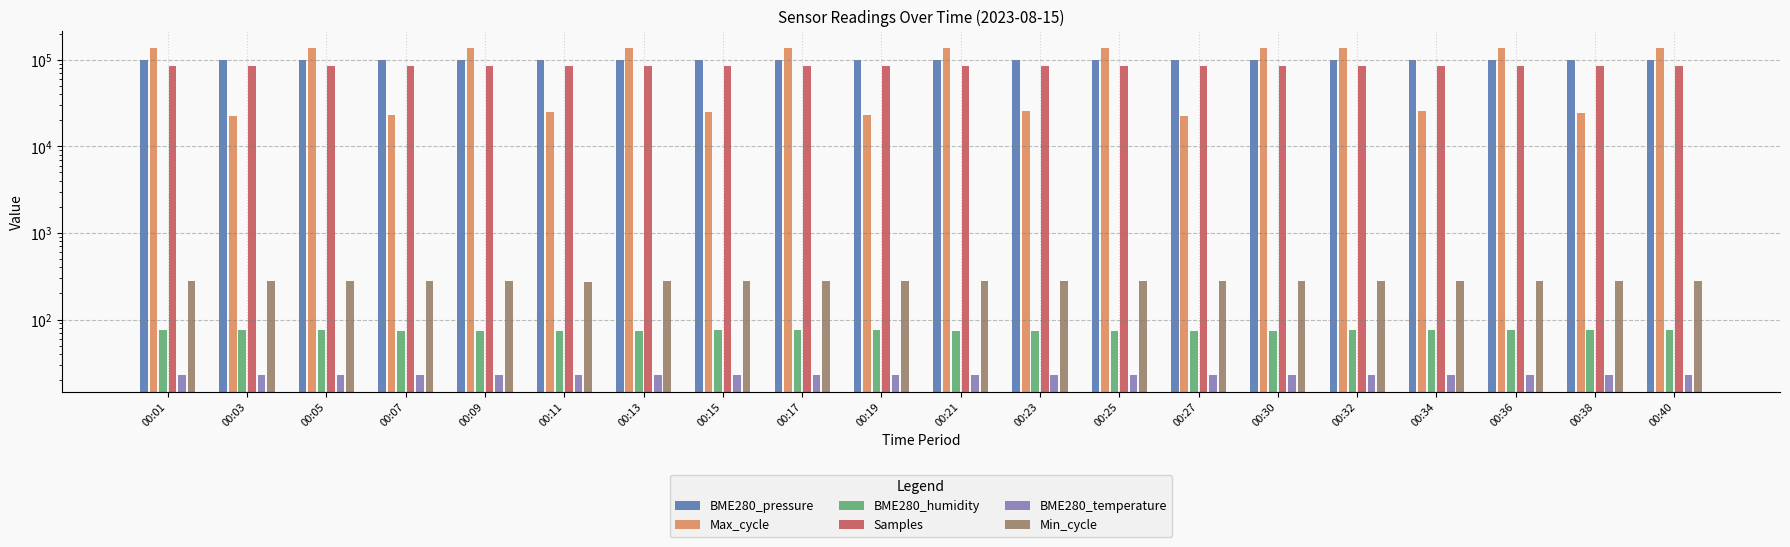

How many series are shown in this chart?

6